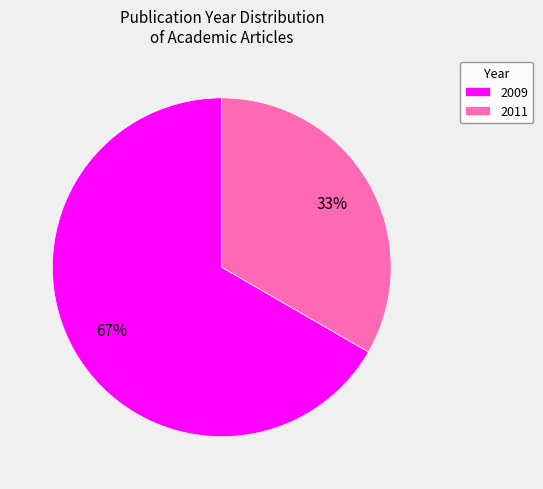

Count the number of slices in the pie.

2